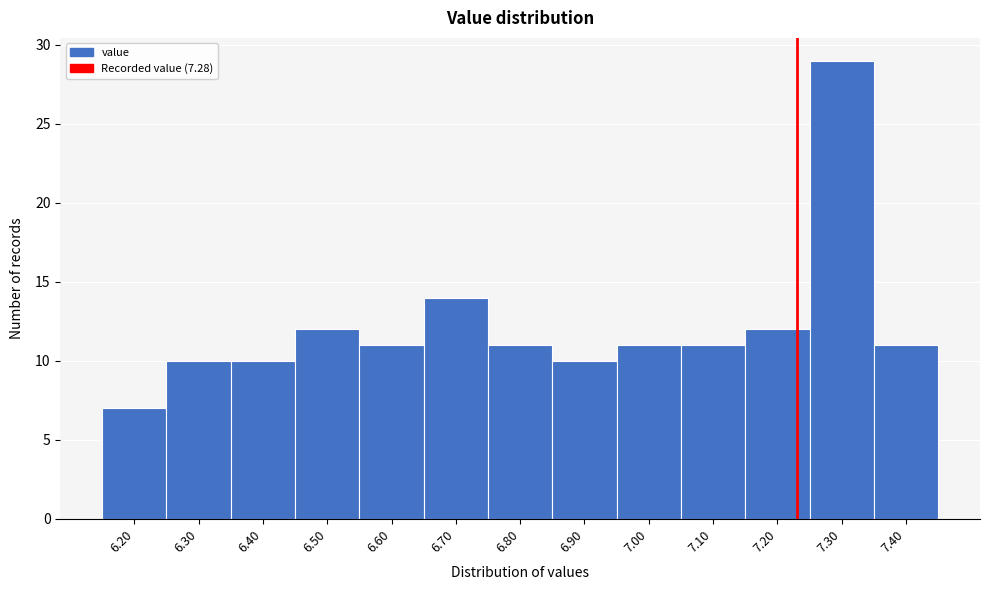

Reading left to right, what are all the values shown in this chart?

6.20=7	6.30=10	6.40=10	6.50=12	6.60=11	6.70=14	6.80=11	6.90=10	7.00=11	7.10=11	7.20=12	7.30=29	7.40=11